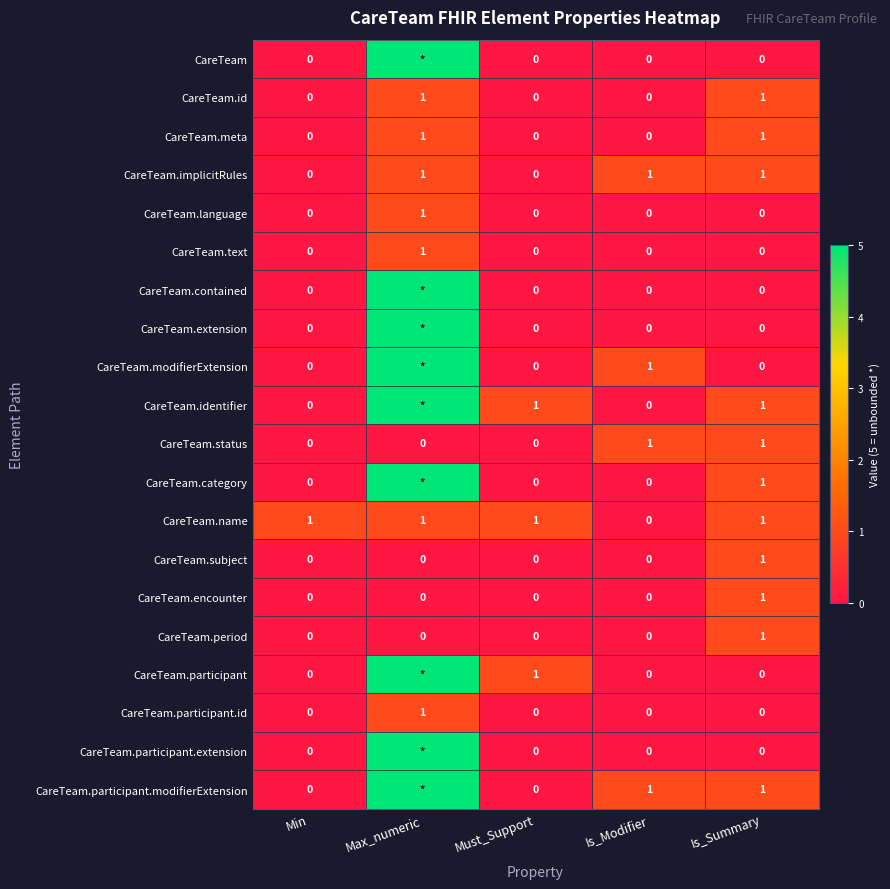

How many data points in CareTeam.meta are above 0?

2